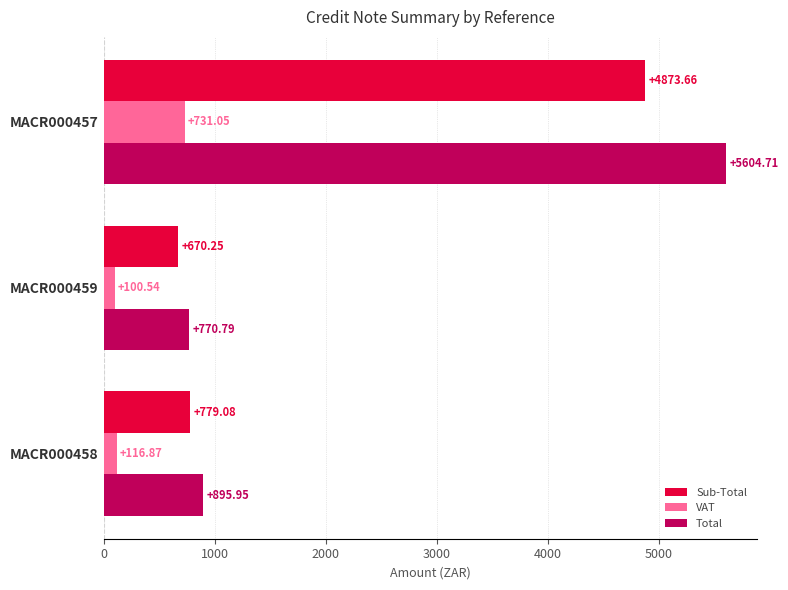

What is the minimum value shown in the chart?

100.5